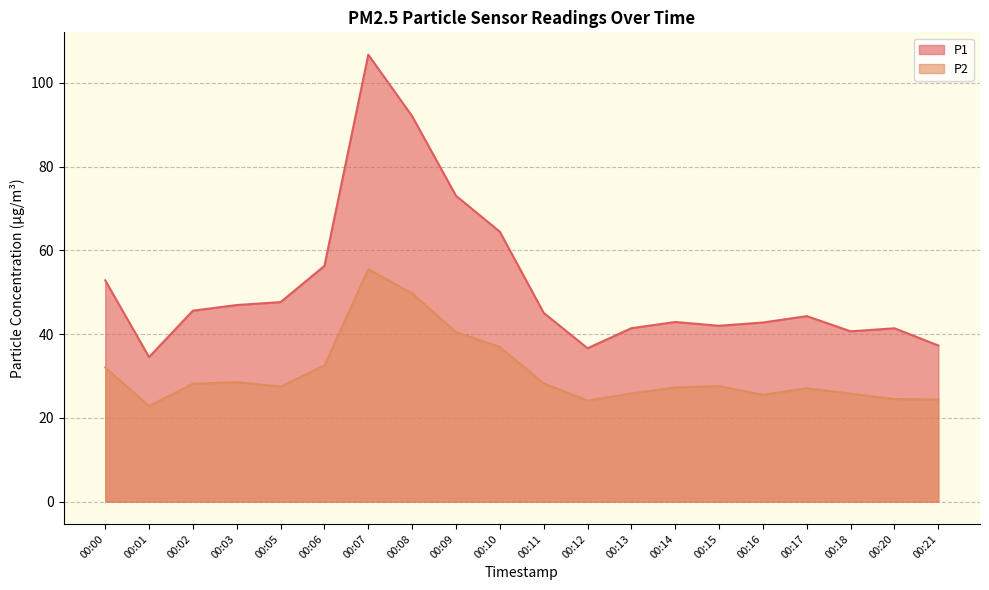

How many lines are shown in the chart?

2